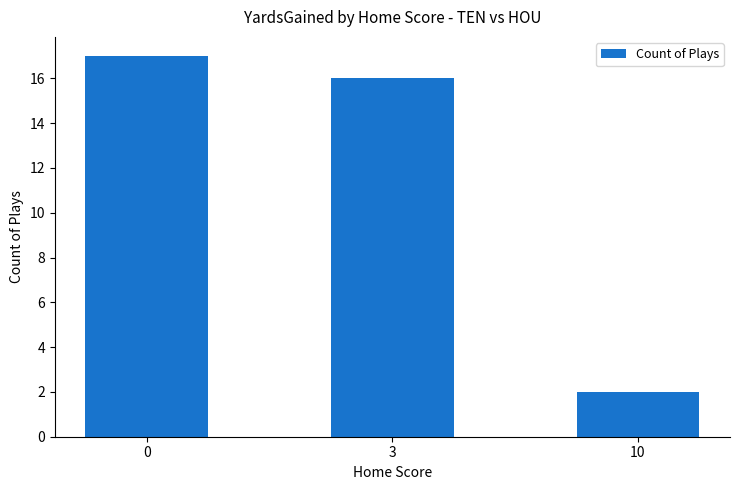

What is the smallest value displayed?

2